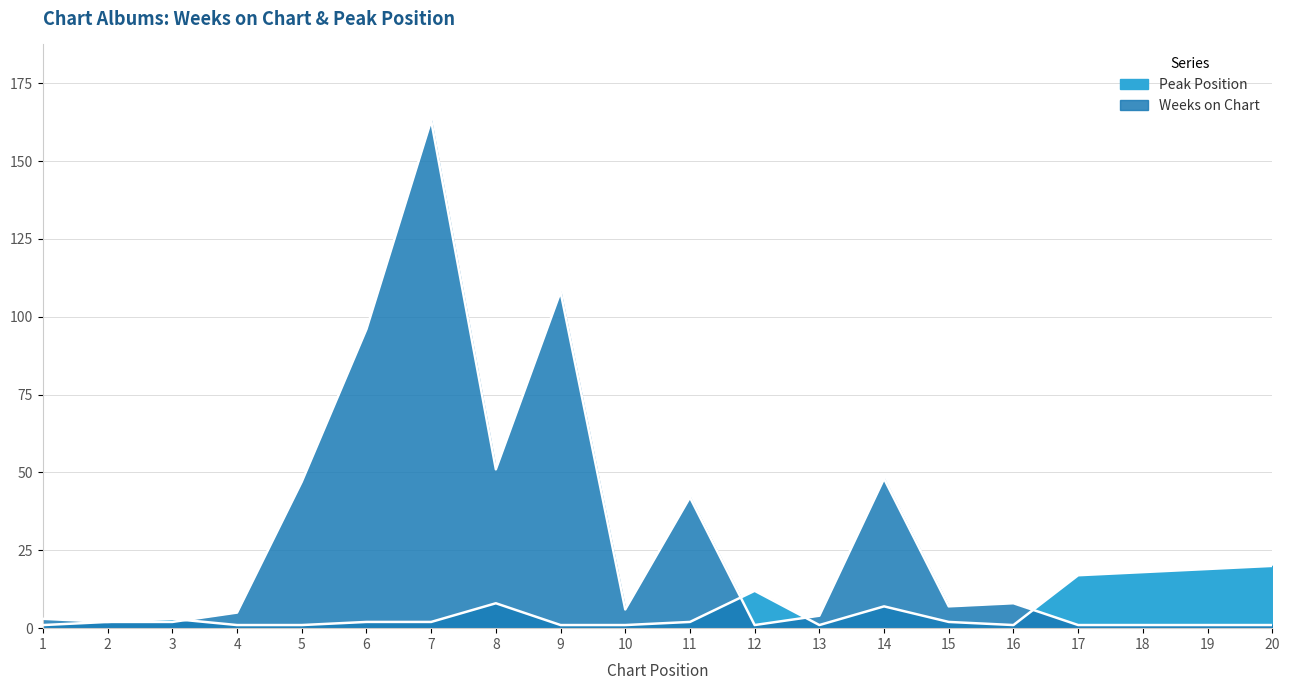

Rank the series by their average value, from highest to lowest.

Weeks on Chart, Peak Position